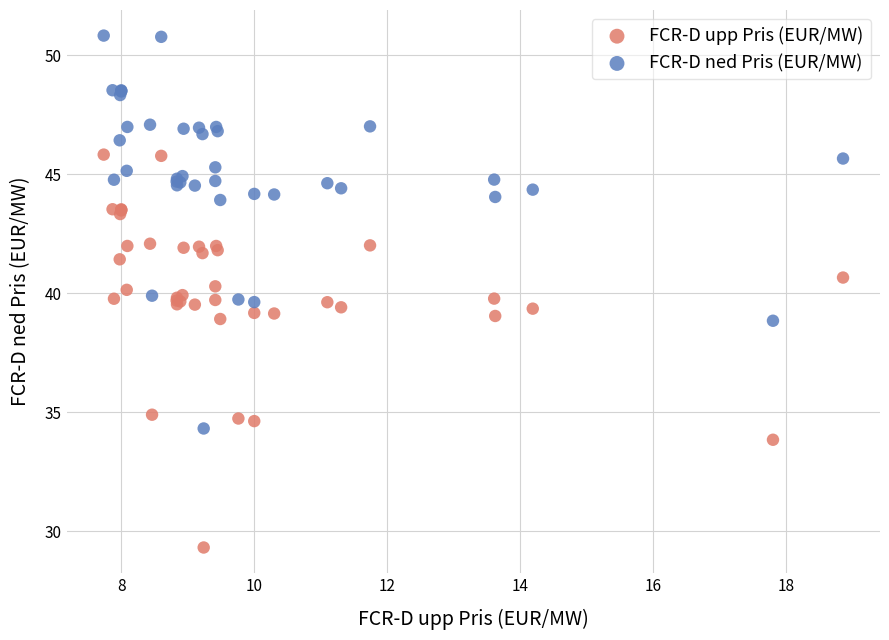

Which series reaches the maximum Y coordinate?

FCR-D ned Pris (EUR/MW)